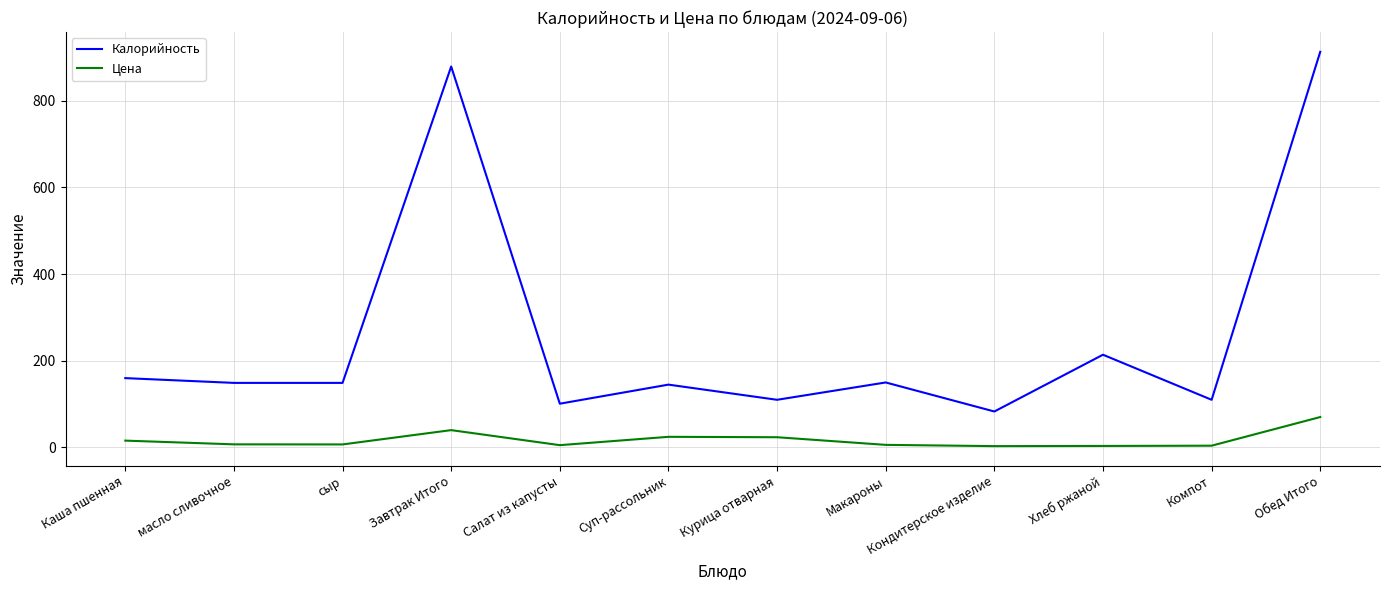

What value does the Цена series have at Компот?

4.1